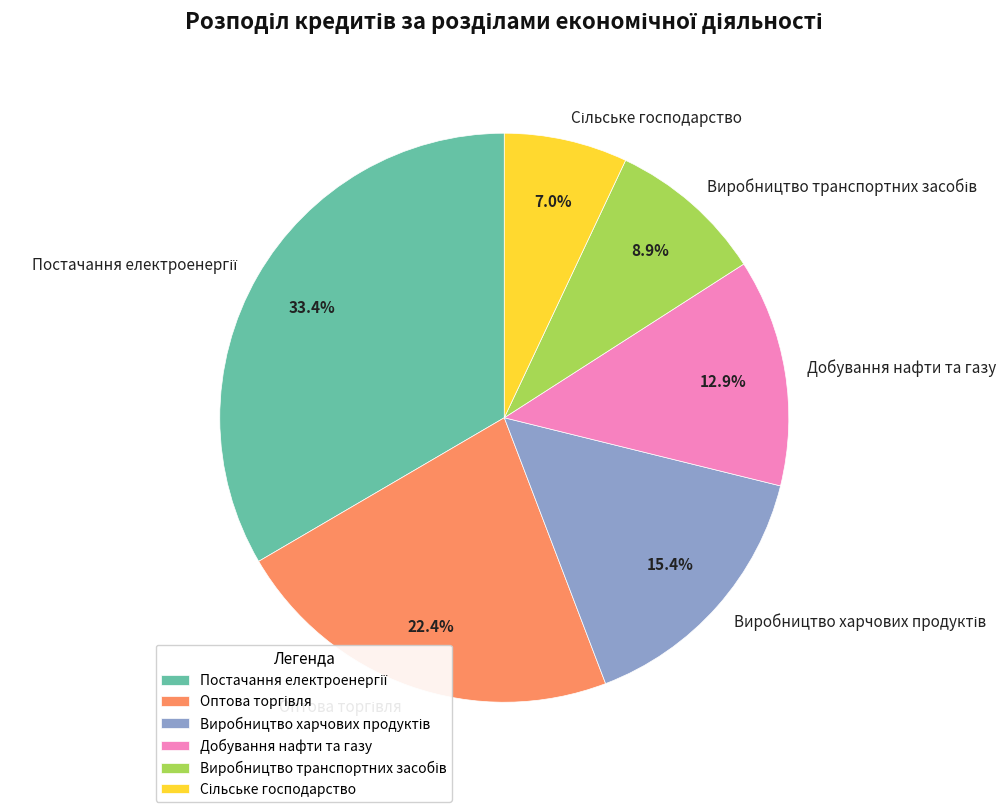

Is there any slice that represents more than half of the pie?

No